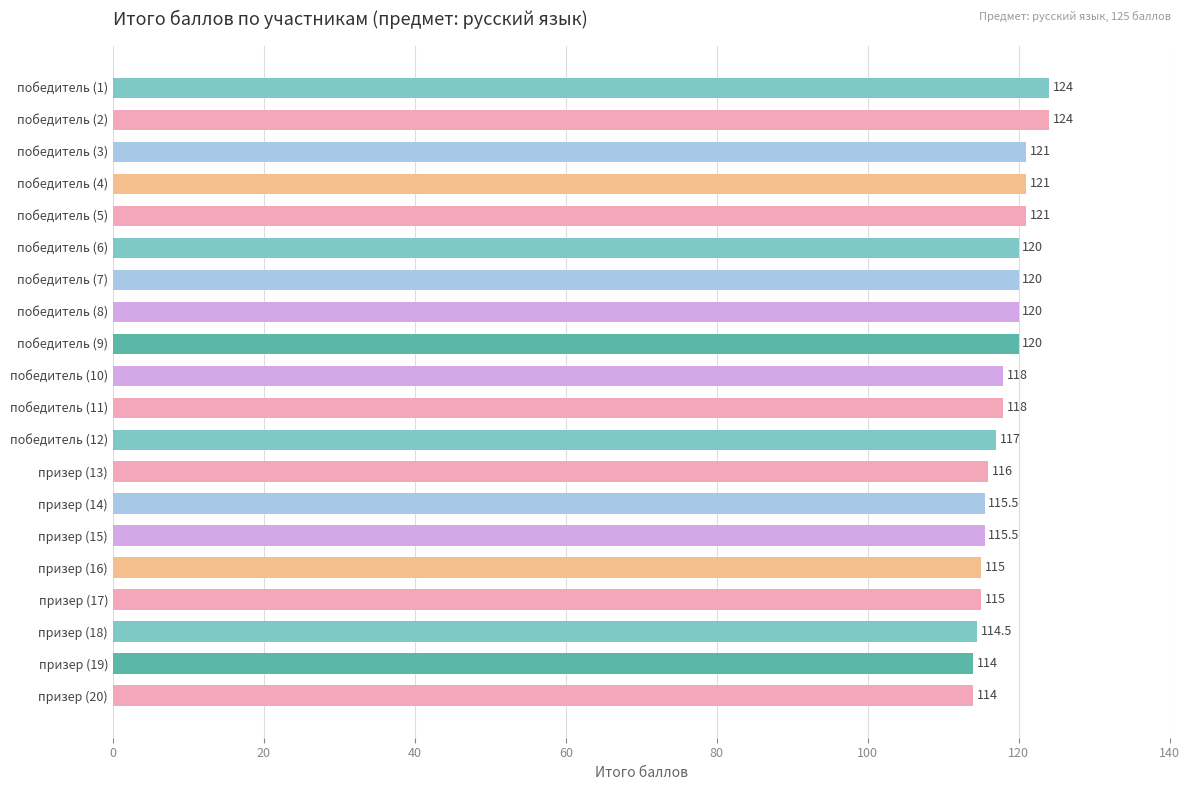

Does the chart contain any negative values?

No